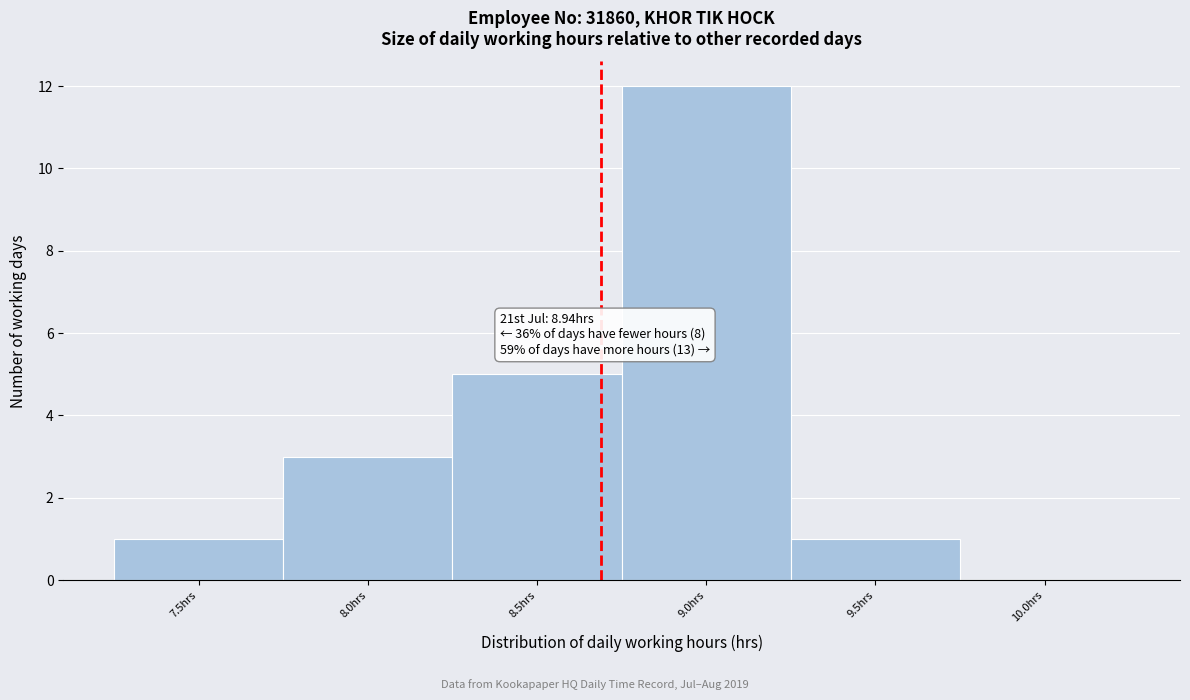

Reading right to left, transcribe all the data shown in this chart.

10.0hrs=0	9.5hrs=1	9.0hrs=12	8.5hrs=5	8.0hrs=3	7.5hrs=1